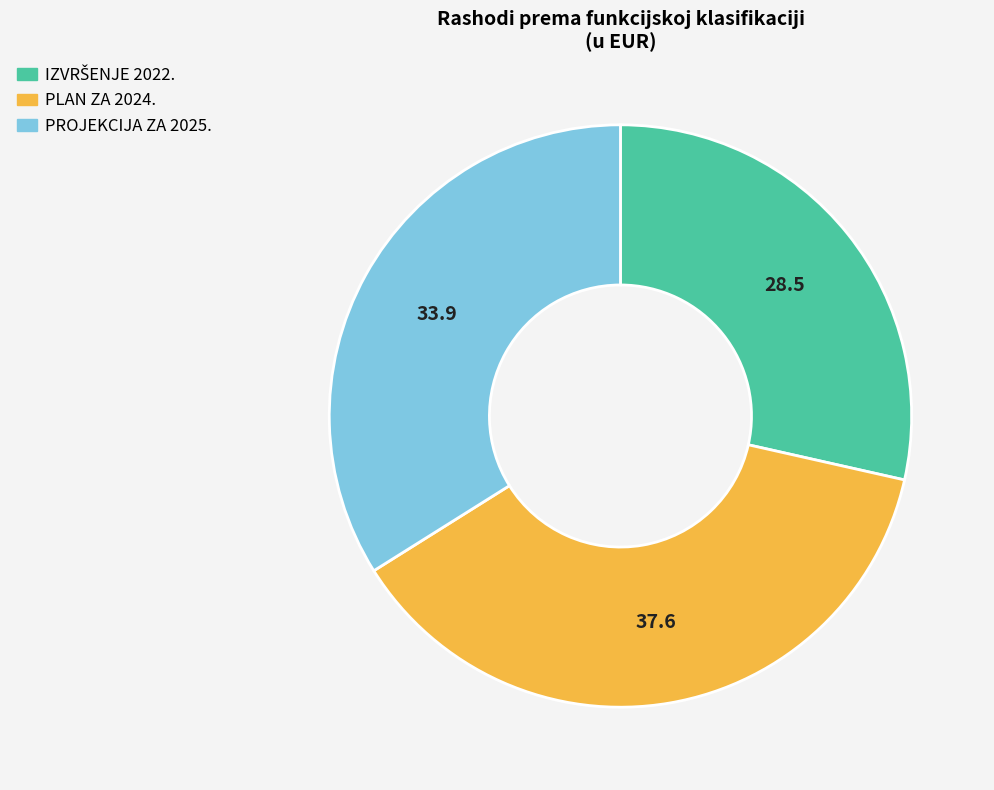

What is the largest slice in the pie chart?

PLAN ZA 2024.